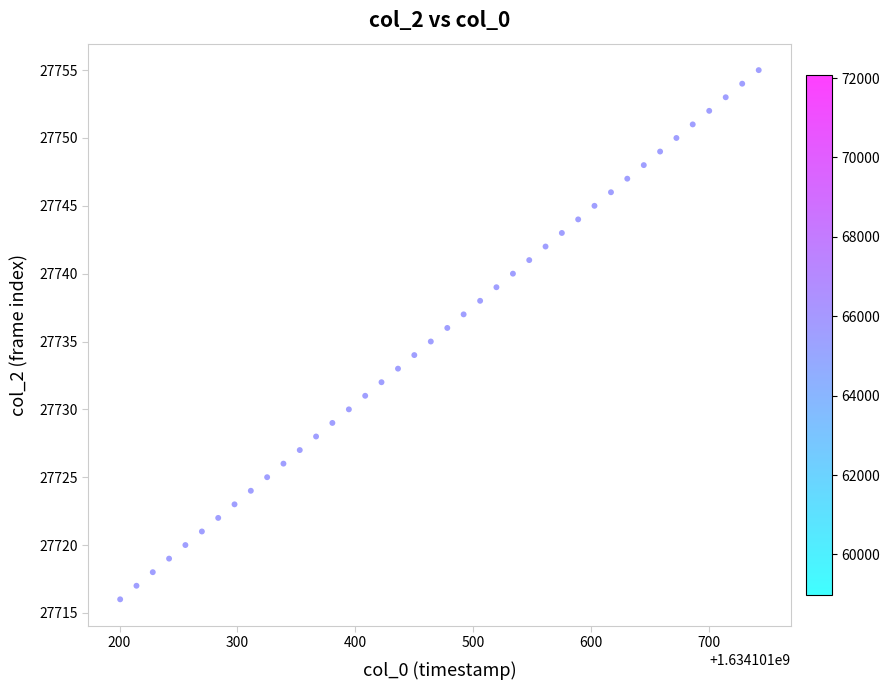

What is the range of Y values (max minus min)?

39